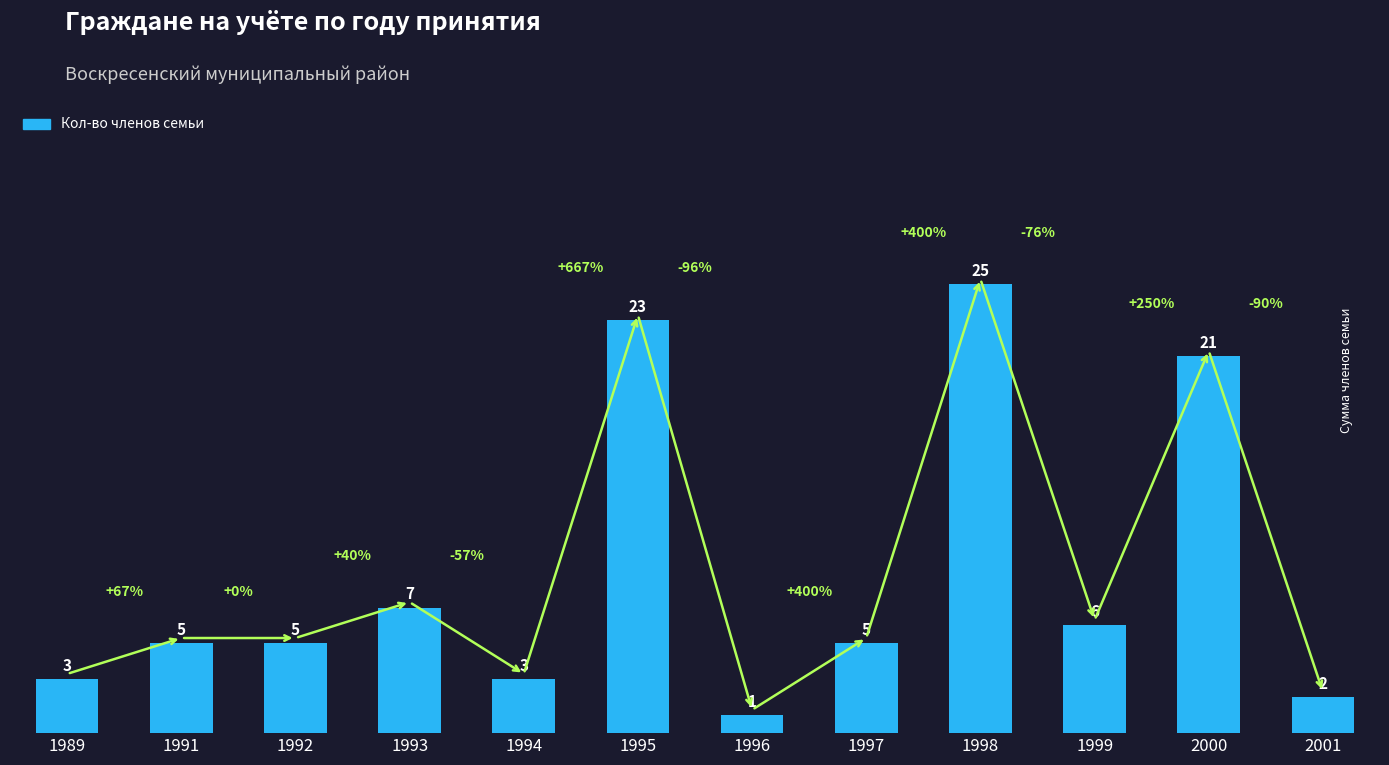

Is it true that the value at 2000 is 21?

True